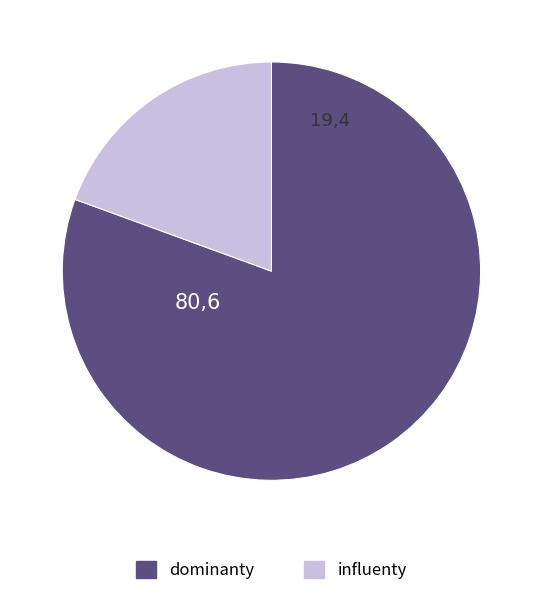

Is there any slice that represents more than half of the pie?

Yes